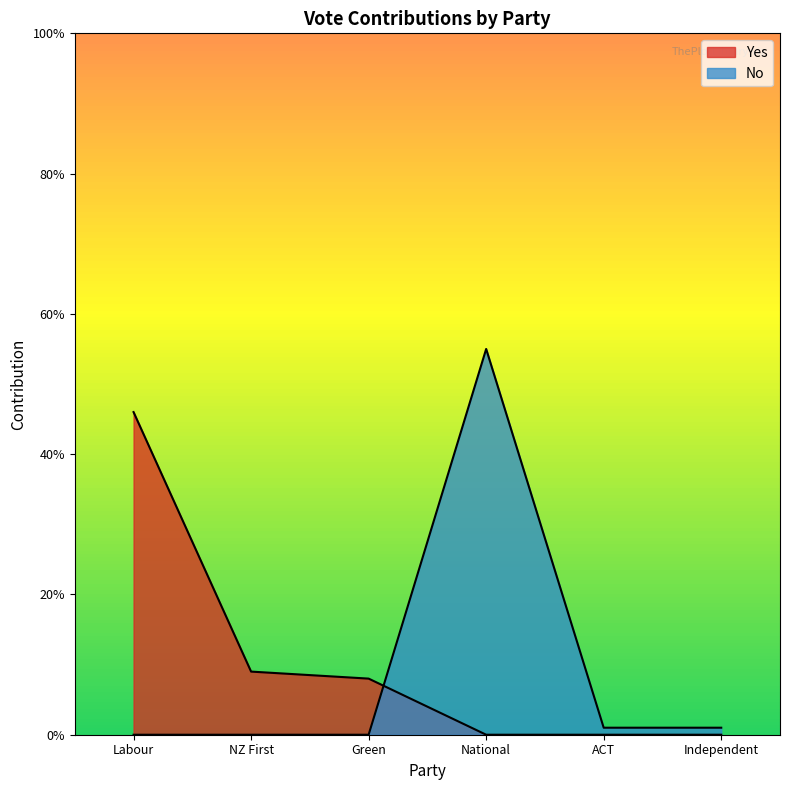

The No series shows 93 at Labour. True or false?

False